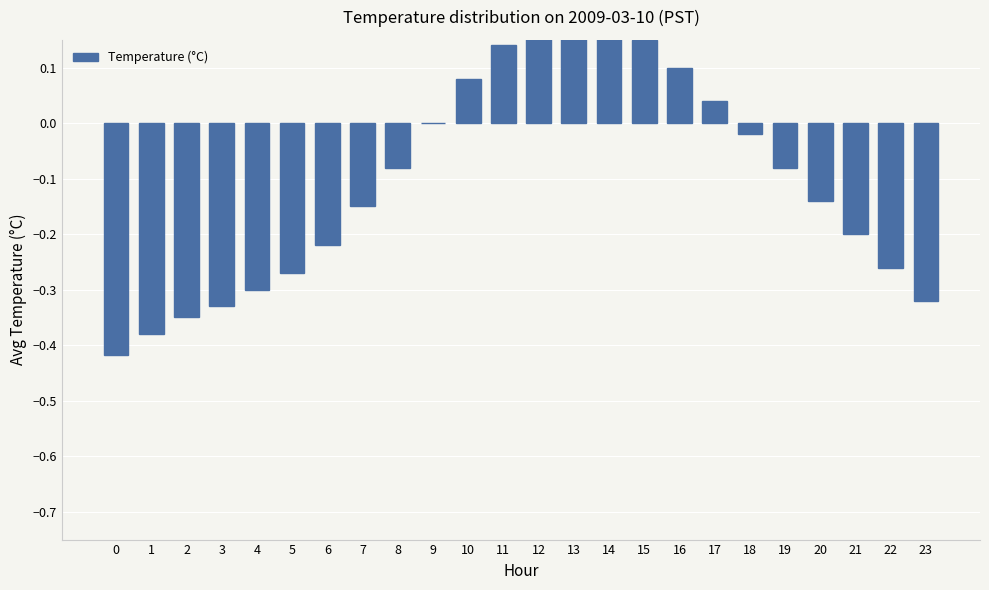

Rank the categories by value from lowest to highest.

0, 1, 2, 3, 23, 4, 5, 22, 6, 21, 7, 20, 8, 19, 18, 9, 17, 10, 16, 11, 15, 12, 14, 13